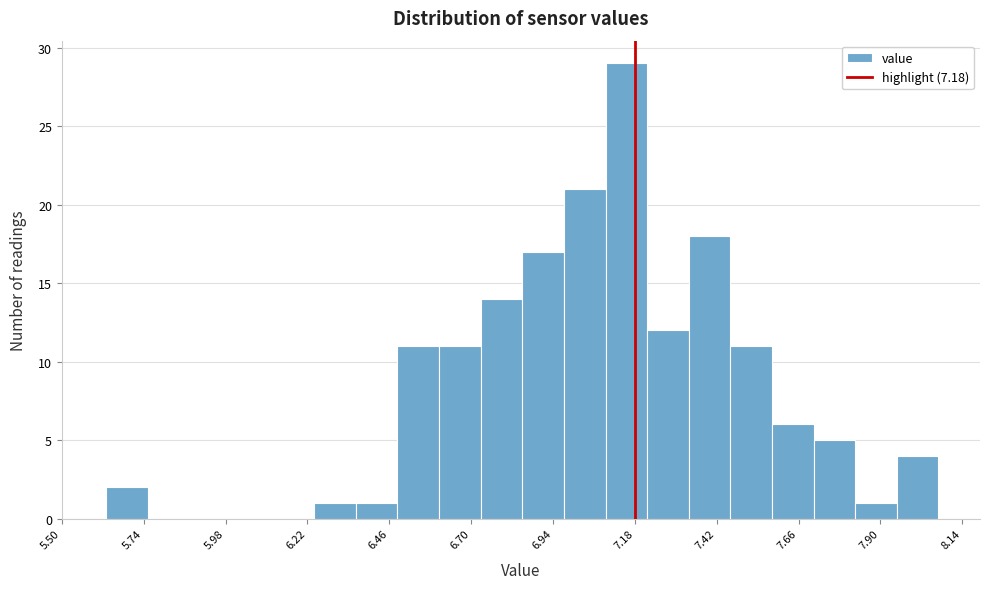

Around what value on the x-axis is the tallest bar? Give the approximate position of its centre, as read against the axis.

7.15